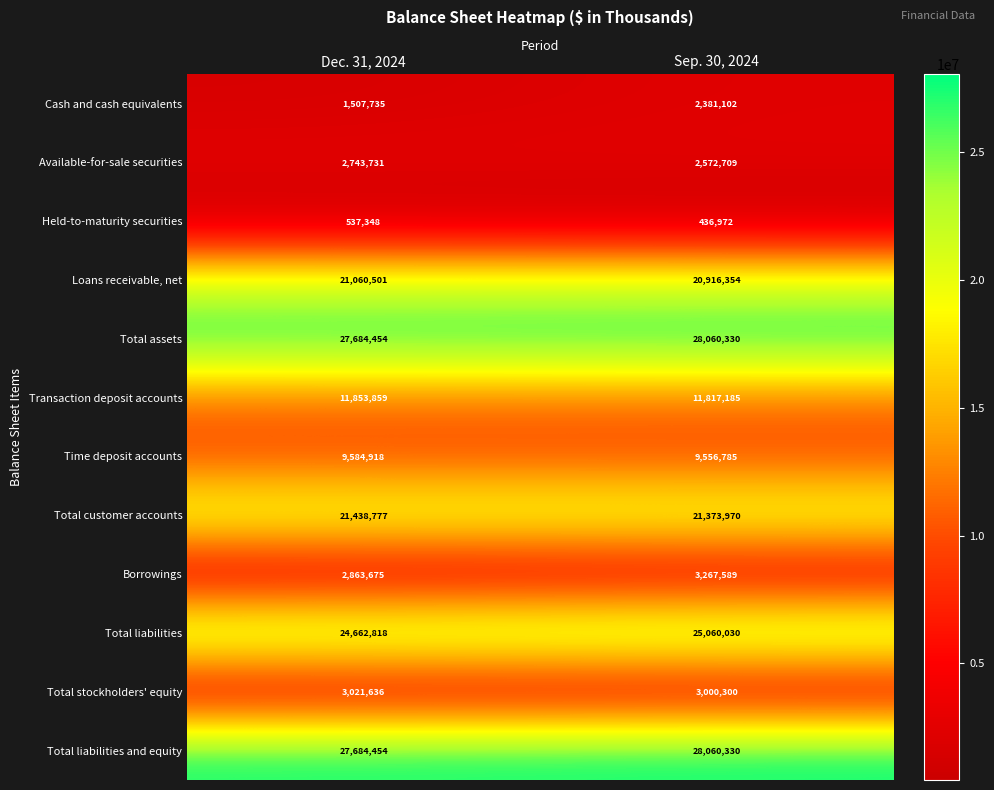

Reading left to right, extract all data points from this chart.

Cash and cash equivalents: 1507735	2381102
Available-for-sale securities: 2743731	2572709
Held-to-maturity securities: 537348	436972
Loans receivable, net: 21060501	20916354
Total assets: 27684454	28060330
Transaction deposit accounts: 11853859	11817185
Time deposit accounts: 9584918	9556785
Total customer accounts: 21438777	21373970
Borrowings: 2863675	3267589
Total liabilities: 24662818	25060030
Total stockholders' equity: 3021636	3000300
Total liabilities and equity: 27684454	28060330